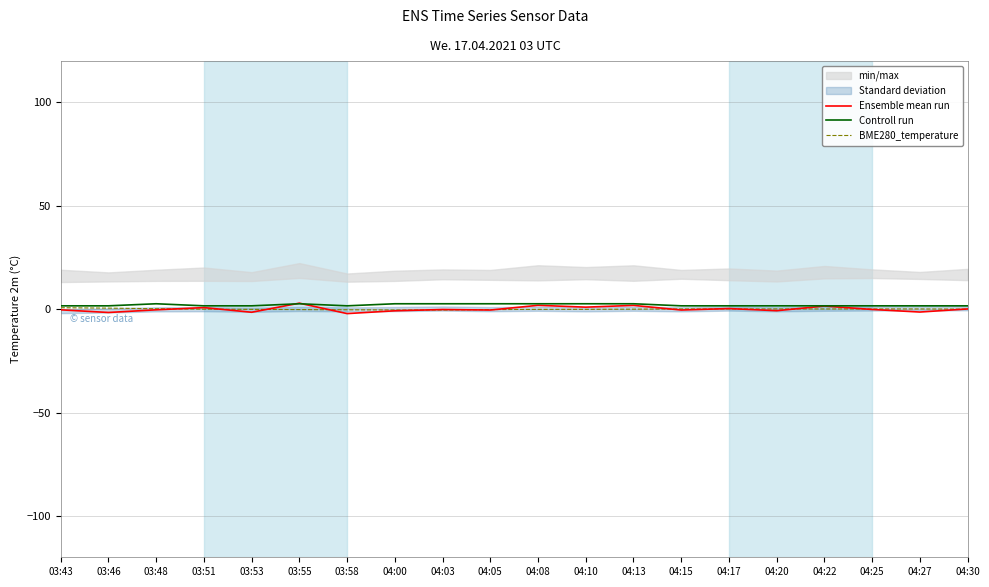

How many times do Ensemble mean run and Controll run cross each other?

2